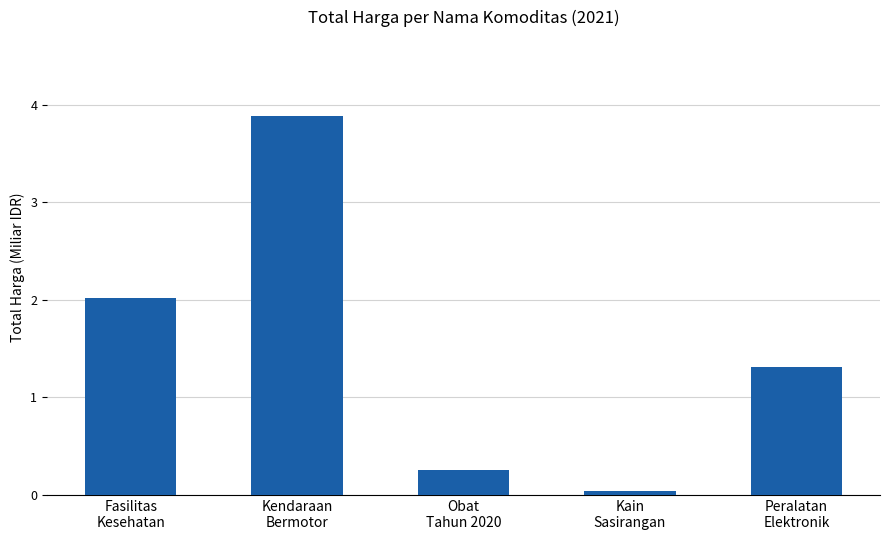

Are the bars grouped side by side (vs. stacked)?

No